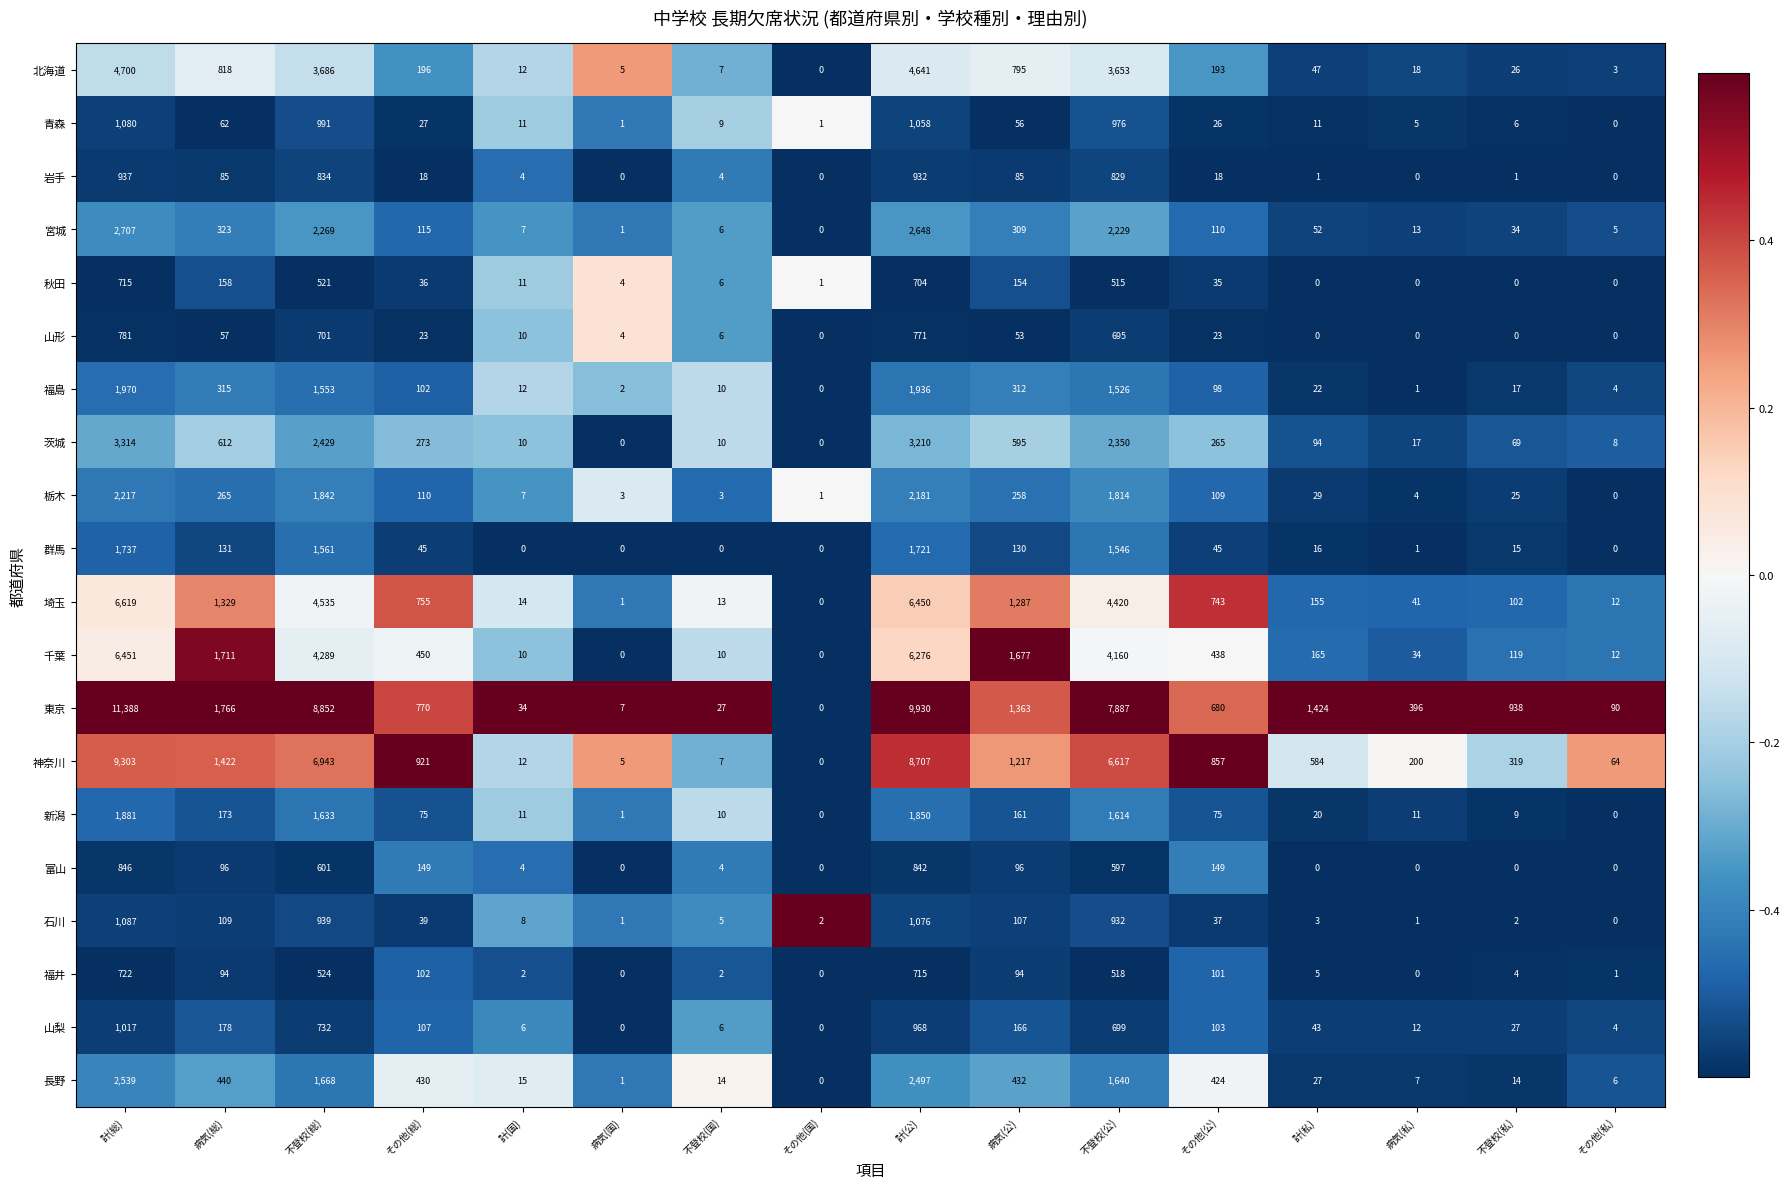

Where is 神奈川 nearest to the value 4651?

不登校(公)